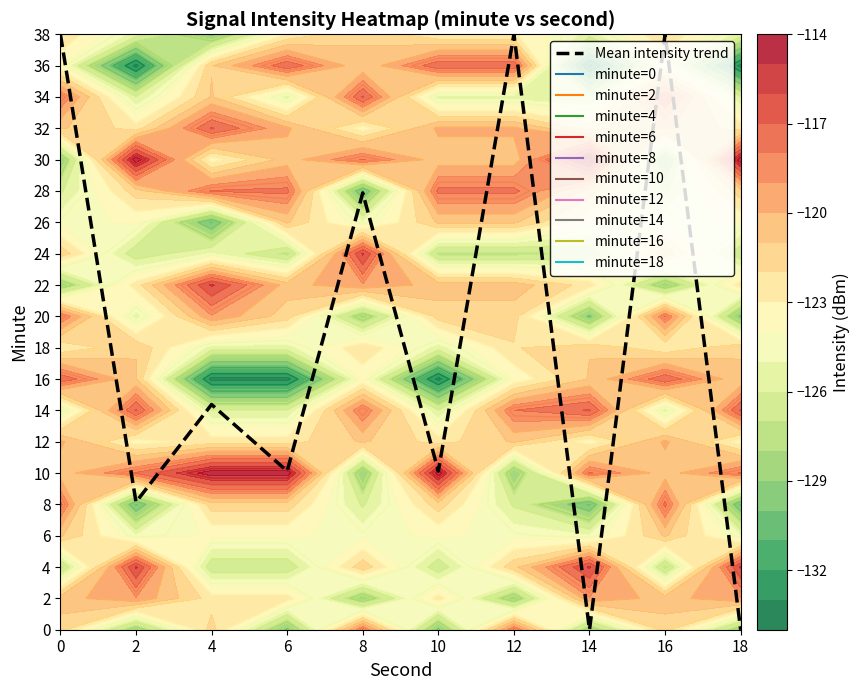

Which has a higher value, 2 or 18?

2